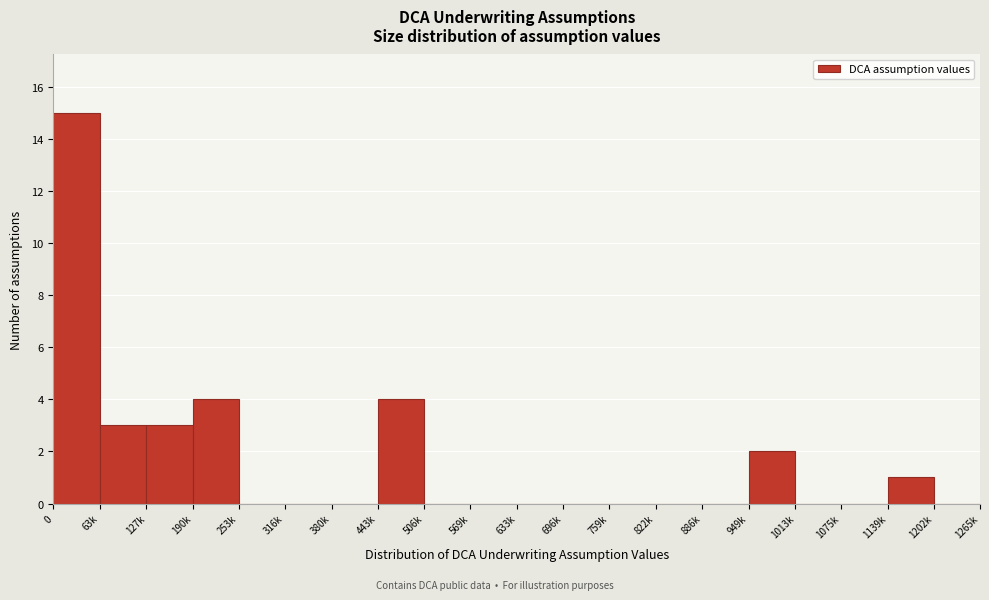

Reading left to right, list all the values displayed in this chart.

0=15	63k=3	127k=3	190k=4	253k=0	316k=0	380k=0	443k=4	506k=0	569k=0	633k=0	696k=0	759k=0	822k=0	886k=0	949k=2	1013k=0	1075k=0	1139k=1	1202k=0